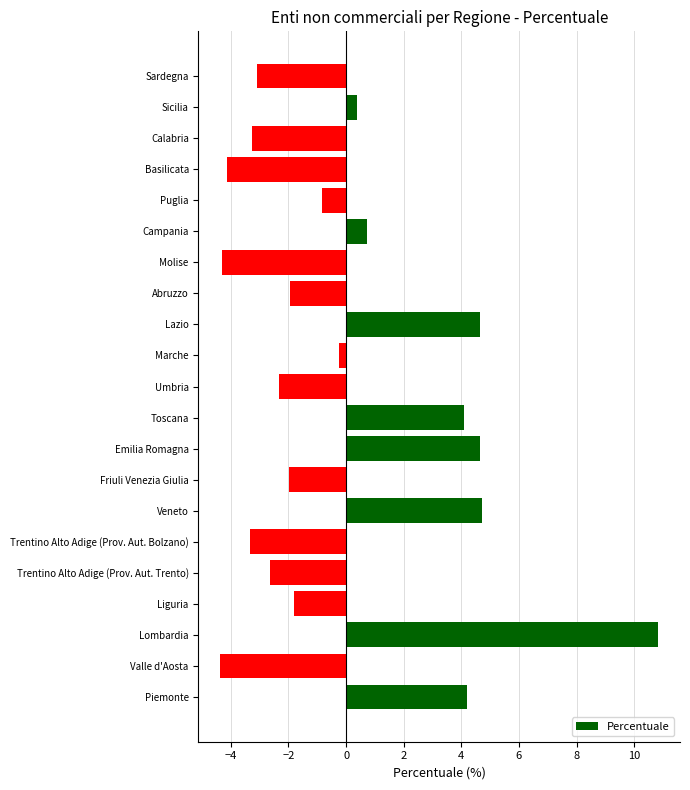

How many distinct data groups are displayed?

1